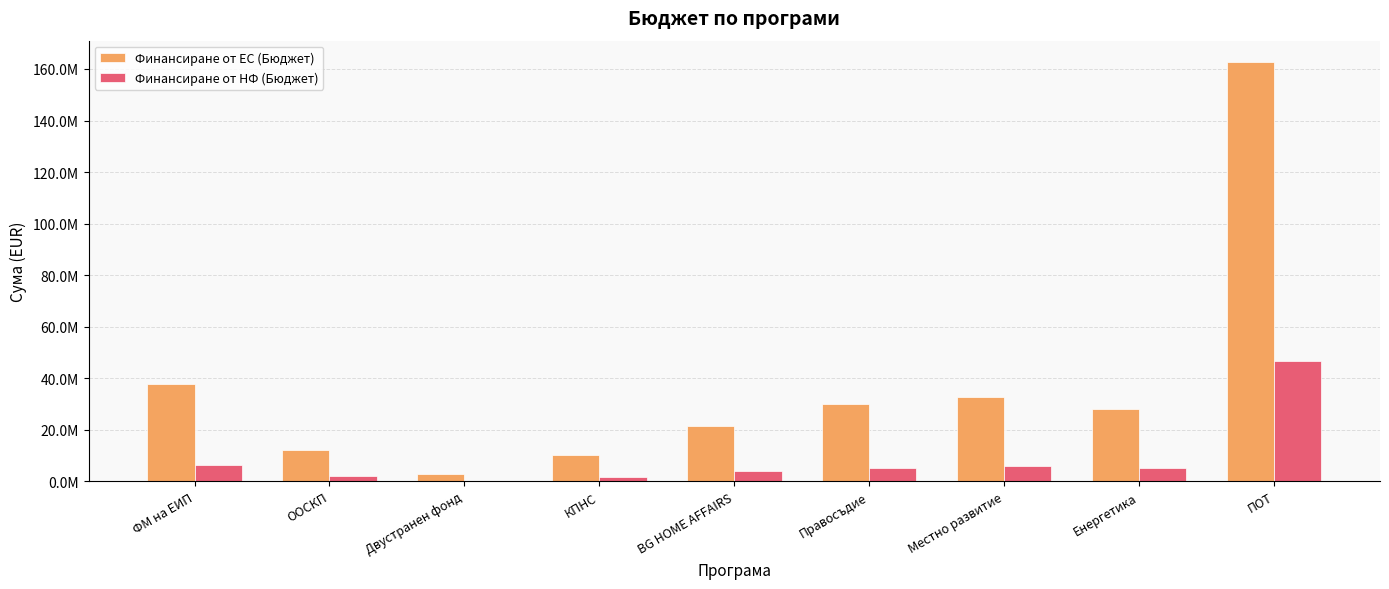

Which label corresponds to the smallest value in the chart?

Двустранен фонд